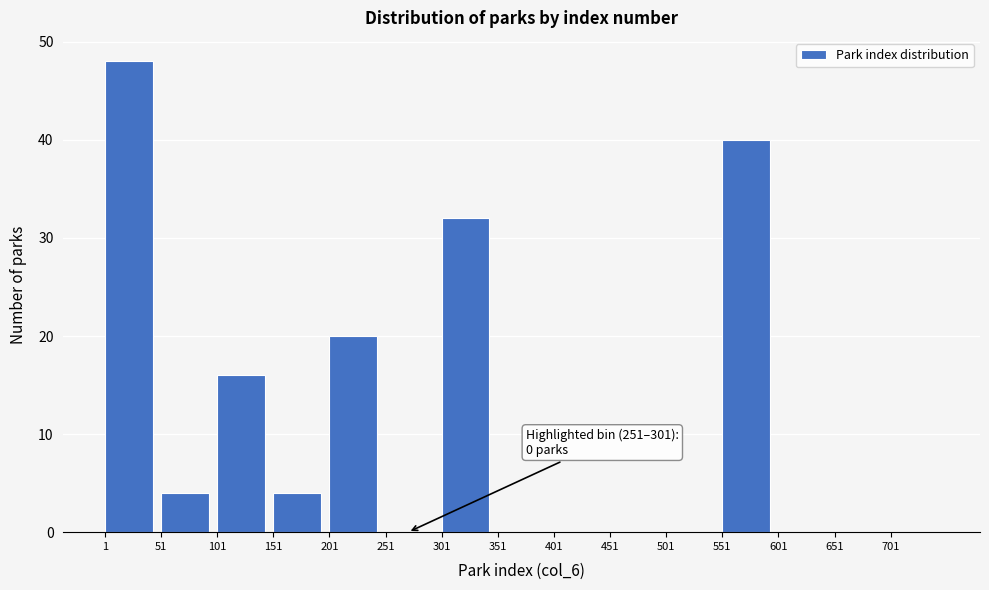

Over which range of the x-axis is the bar tallest?

1 to 51